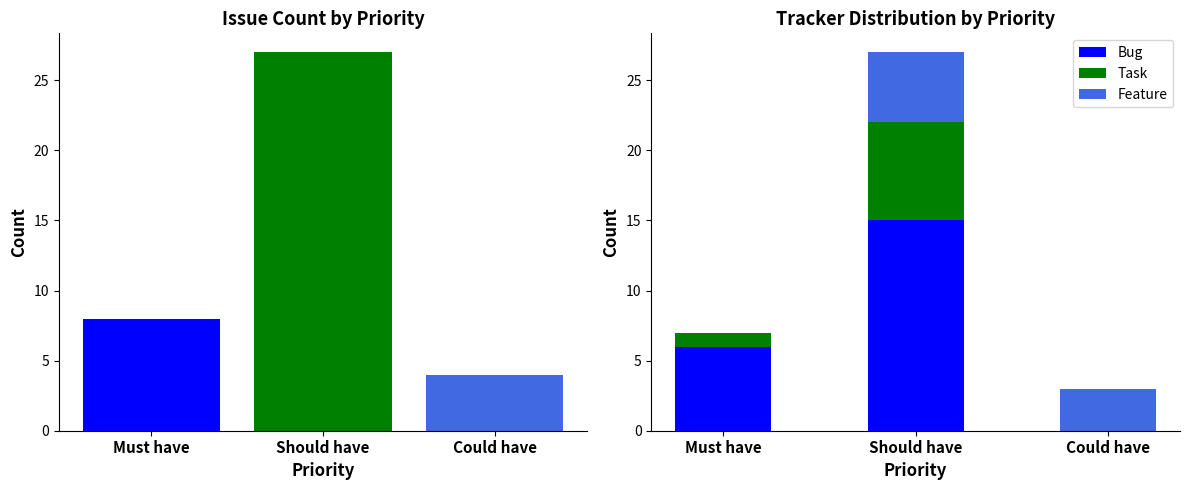

How many values in the Bug series exceed 6?

1